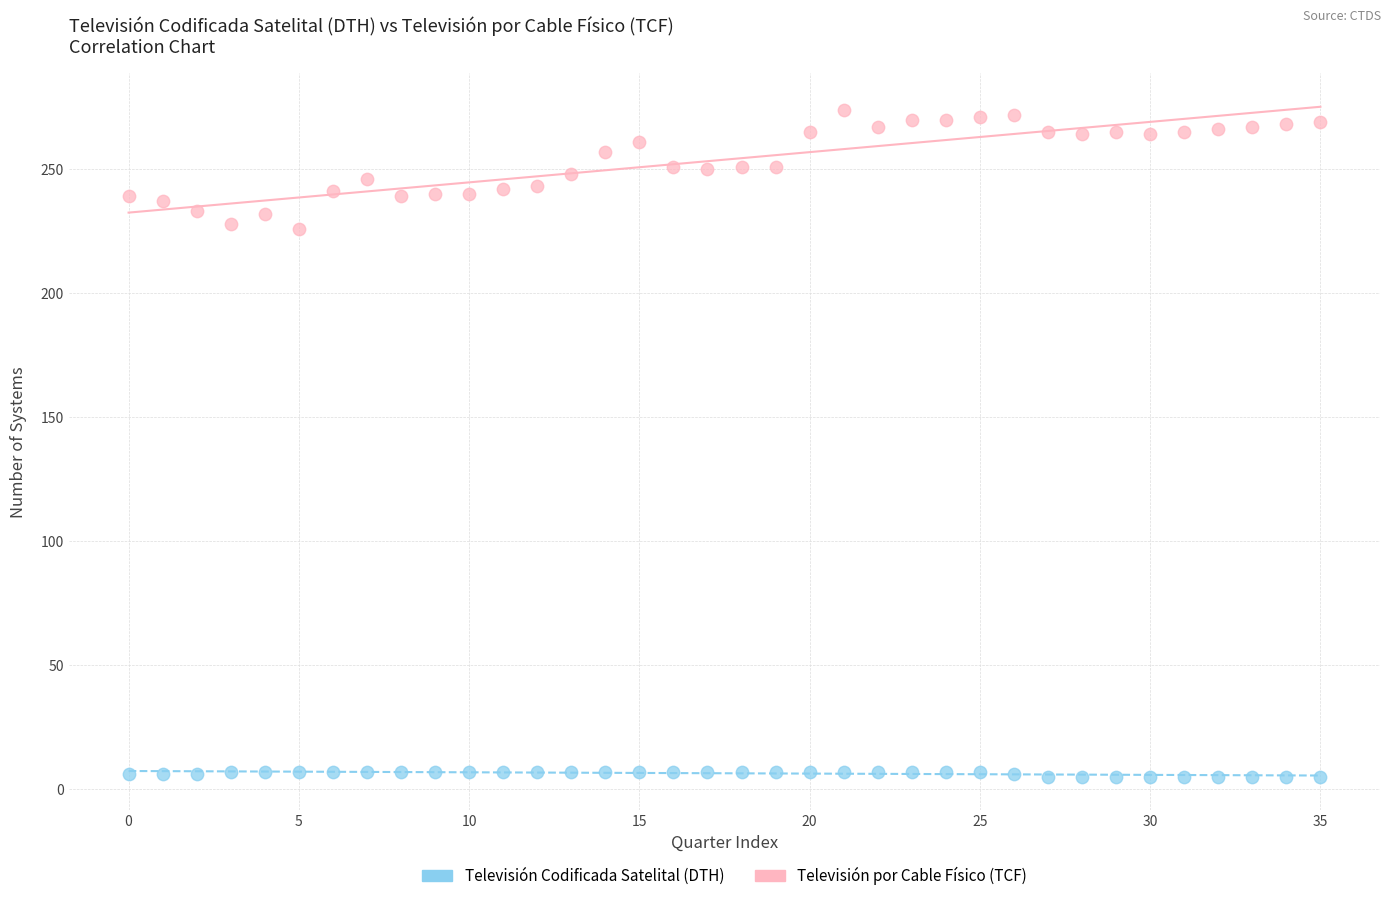

Which series has the widest spread of Y values?

Televisión por Cable Físico (TCF)